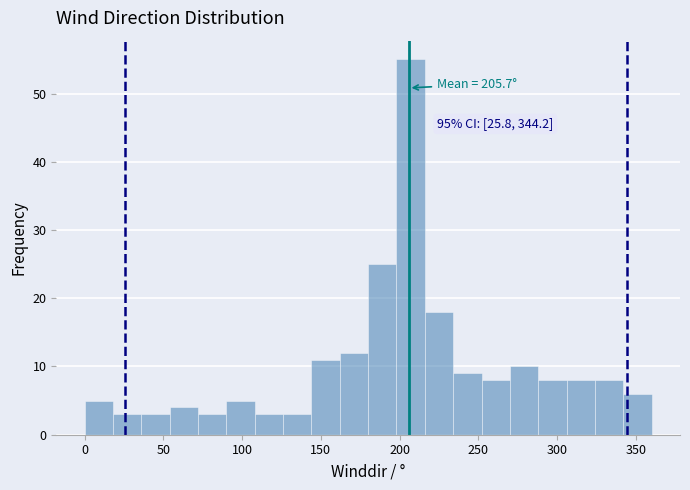

Read against the x-axis, roughly where is the centre of the tallest bar?

205